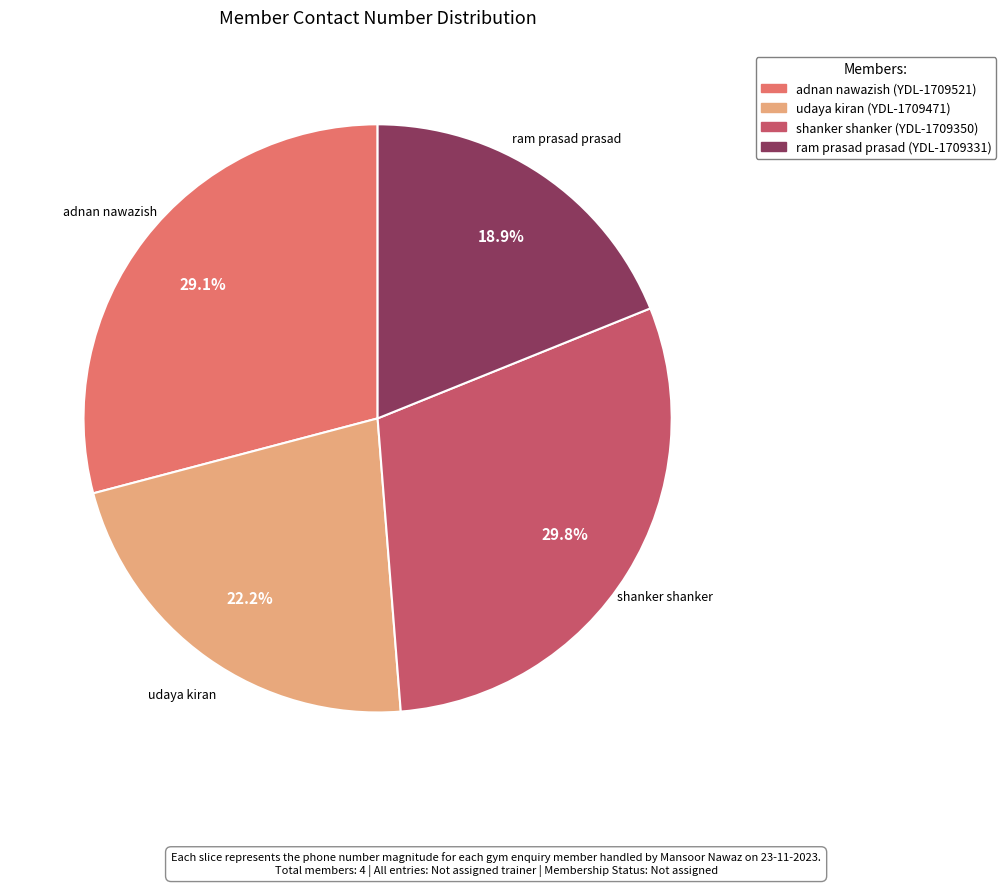

Is the sum of shanker shanker and udaya kiran greater than half?

Yes